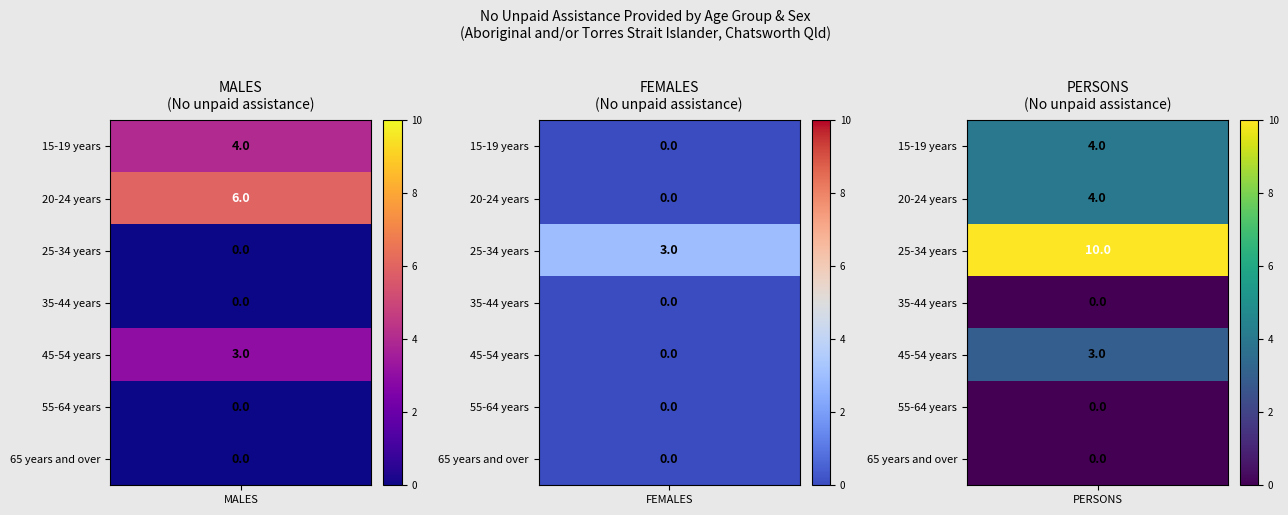

Rank the series by their maximum value, from lowest to highest.

FEMALES, MALES, PERSONS